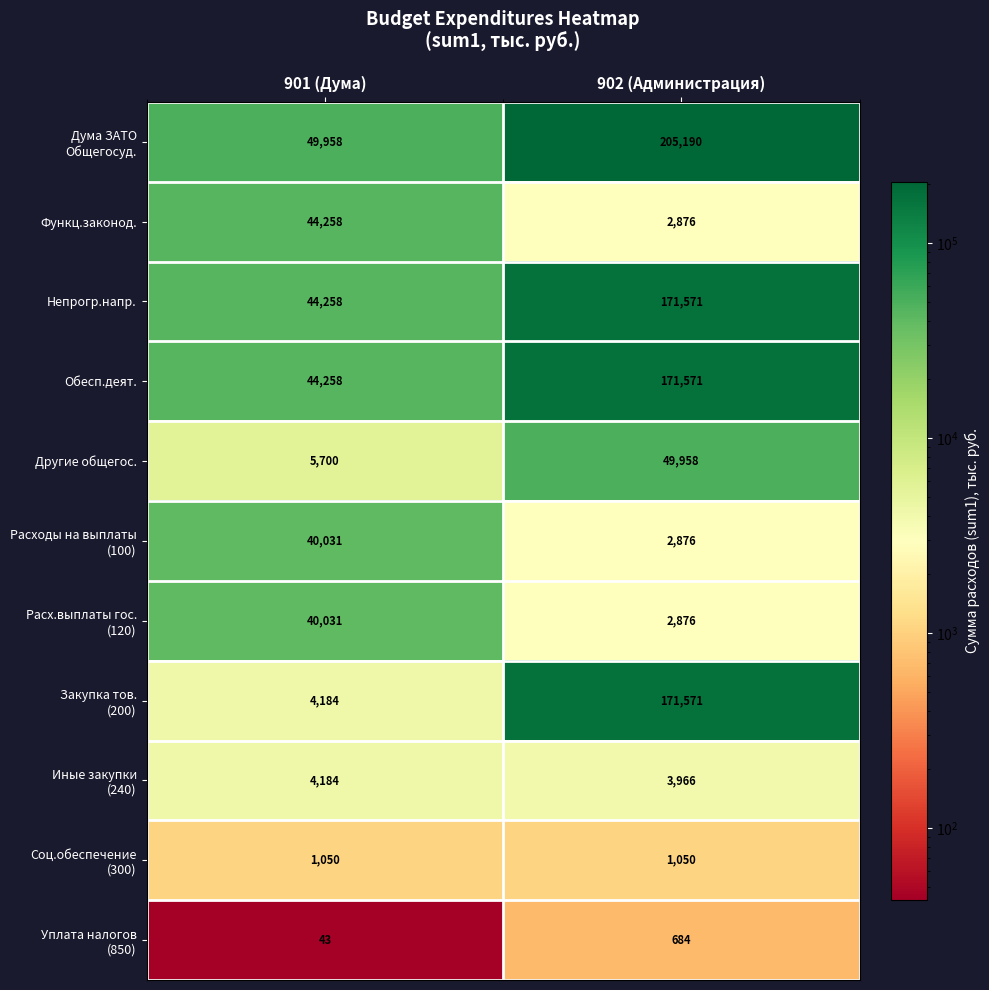

What is the average value of the Функц.законод. series?

23567